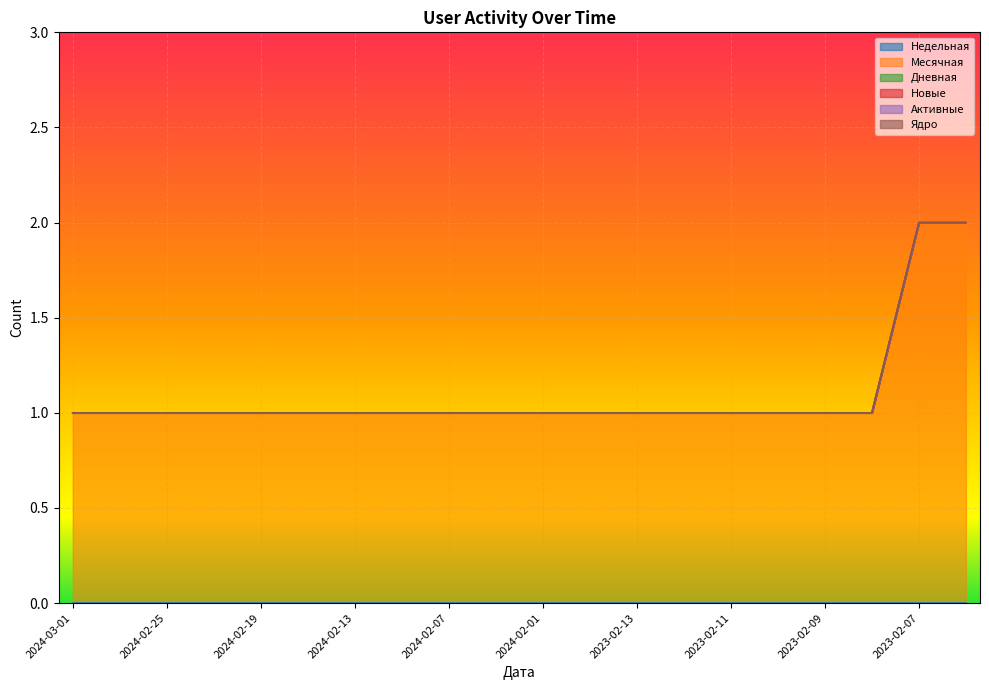

What is the greatest value displayed?

2